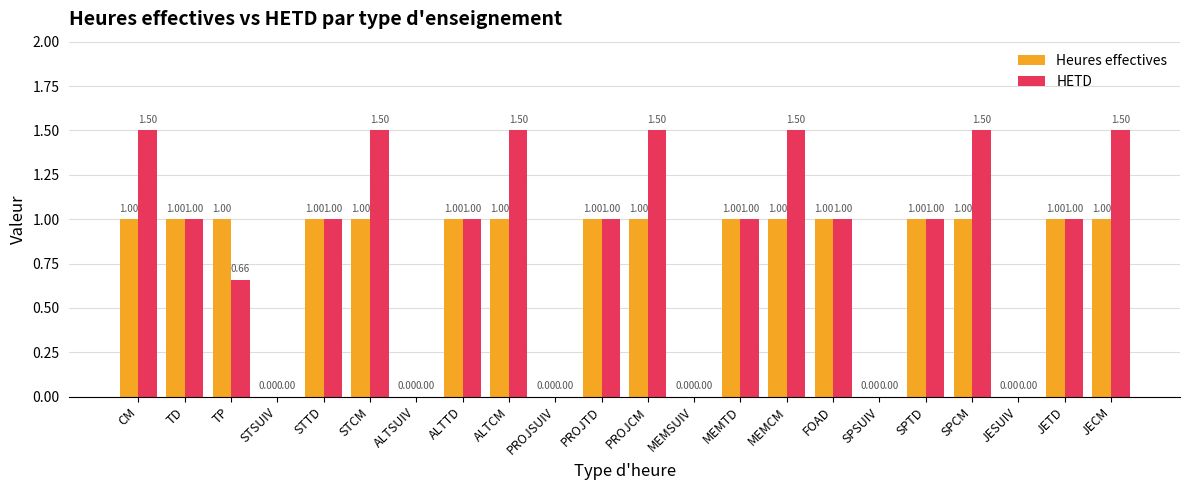

At which label does HETD first exceed 1?

CM